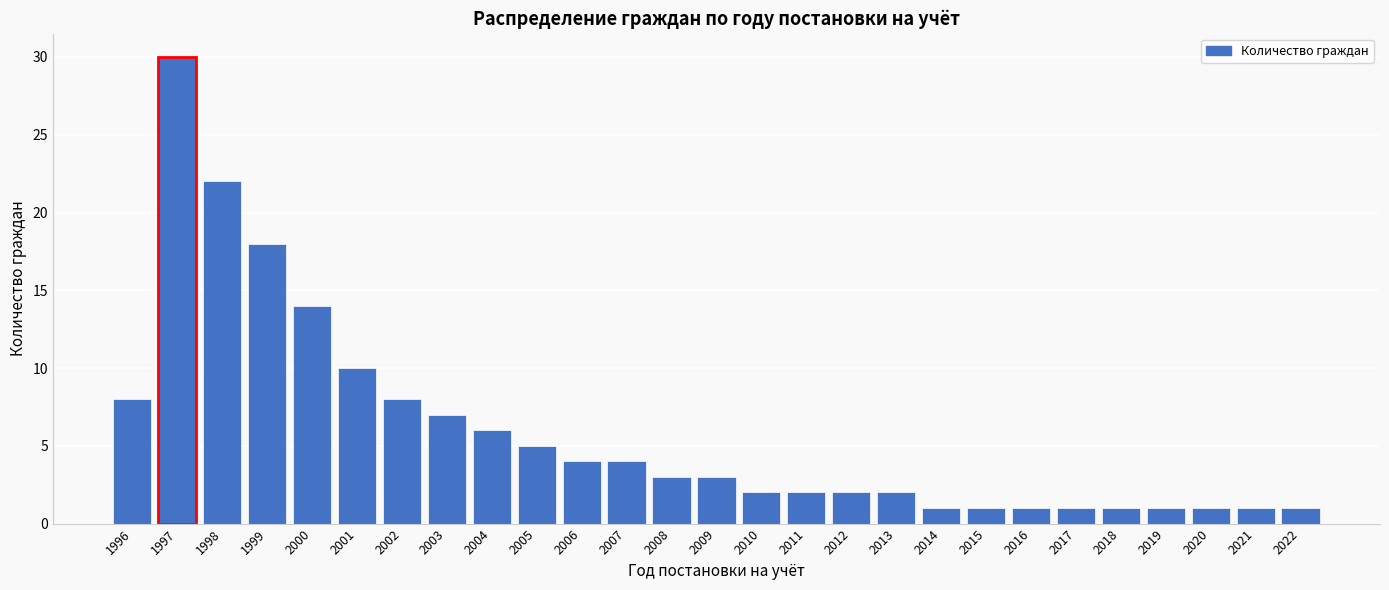

Reading left to right, transcribe all the data shown in this chart.

8	30	22	18	14	10	8	7	6	5	4	4	3	3	2	2	2	2	1	1	1	1	1	1	1	1	1